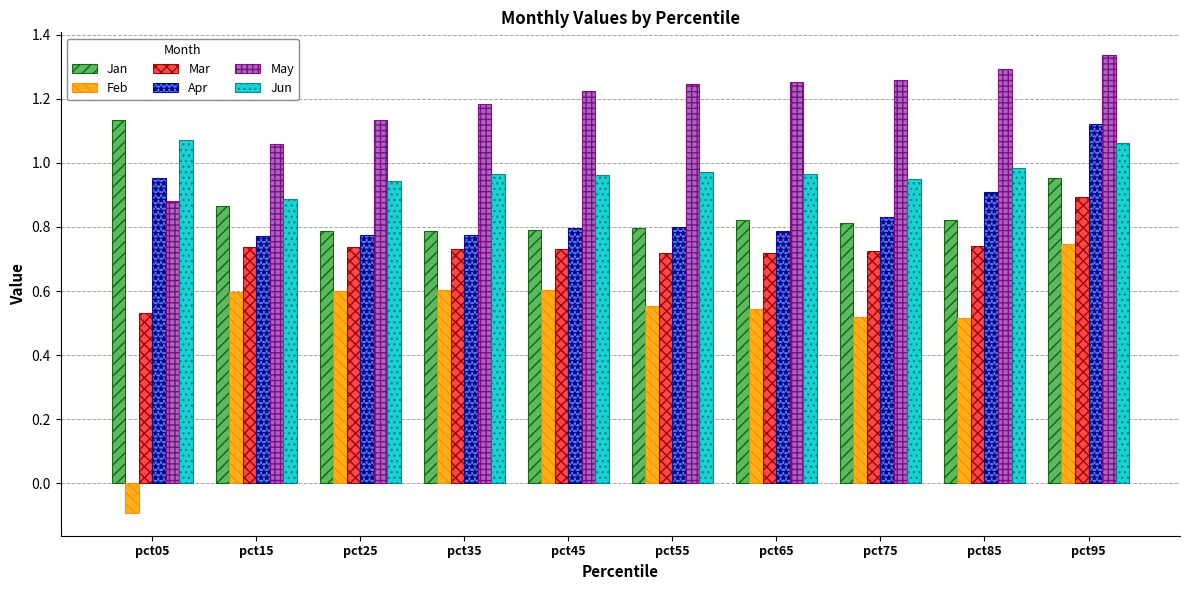

What is the sum of the Mar values at pct95 and pct05?

1.4